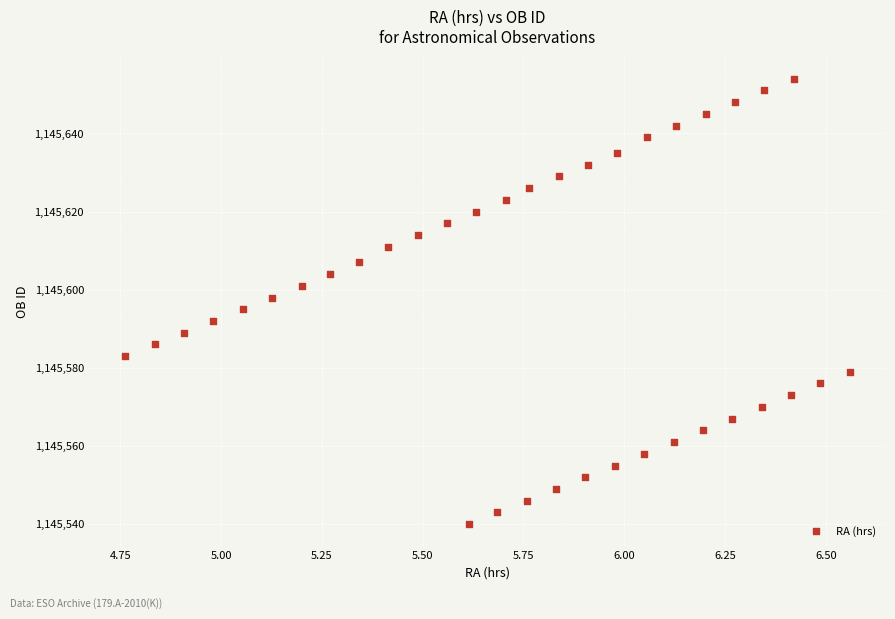

What is the range of Y values (max minus min)?

114